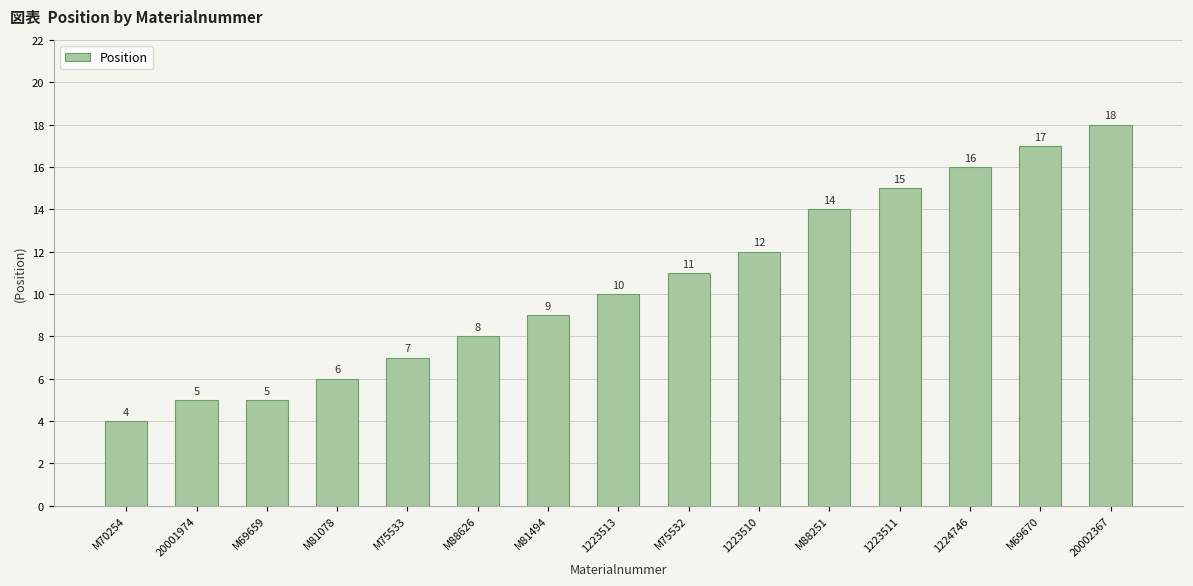

What is the difference between the maximum and minimum values?

14